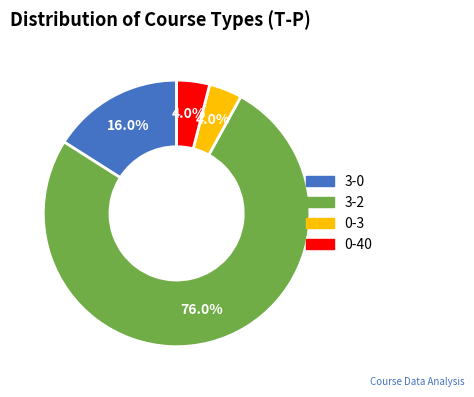

Which has a higher value, 3-2 or 3-0?

3-2